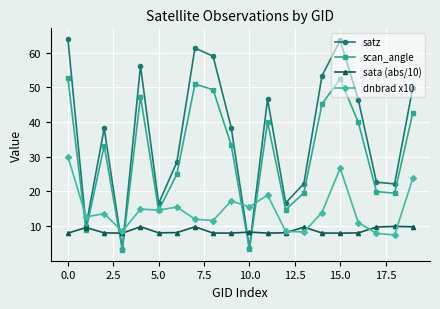

True or false: sata (abs/10) and scan_angle intersect in this chart.

True